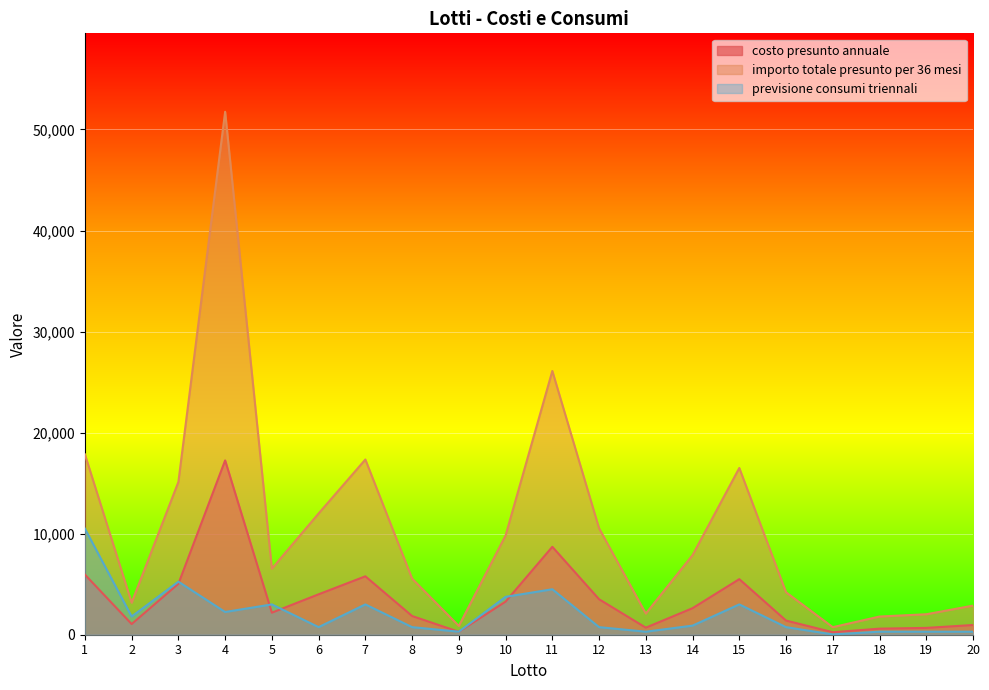

Reading left to right, what are all the values shown in this chart?

costo presunto annuale: 1=5950	2=1056	3=5040	4=17250	5=2180	6=4000	7=5780	8=1850	9=290	10=3275	11=8700	12=3510	13=698	14=2625	15=5500	16=1400	17=249	18=600	19=675	20=960
importo totale presunto per 36 mesi: 1=17850	2=3168	3=15120	4=51750	5=6540	6=12000	7=17340	8=5550	9=870	10=9825	11=26100	12=10530	13=2094	14=7875	15=16500	16=4200	17=747	18=1800	19=2025	20=2880
previsione consumi triennali: 1=10500	2=1800	3=5250	4=2250	5=3000	6=750	7=3000	8=750	9=300	10=3750	11=4500	12=750	13=300	14=900	15=3000	16=750	17=30	18=300	19=300	20=300